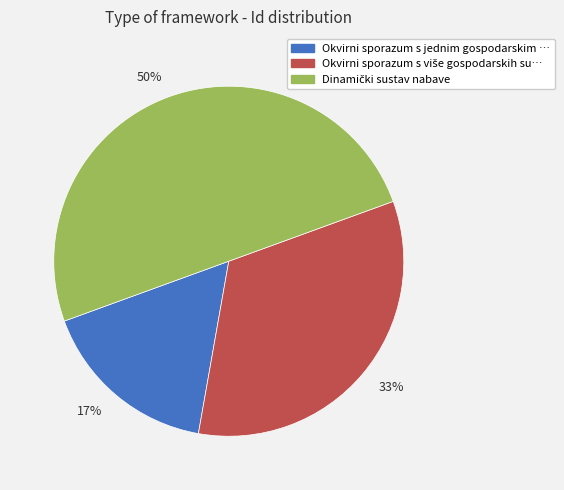

To the nearest percent, what is the average slice percentage?

33%